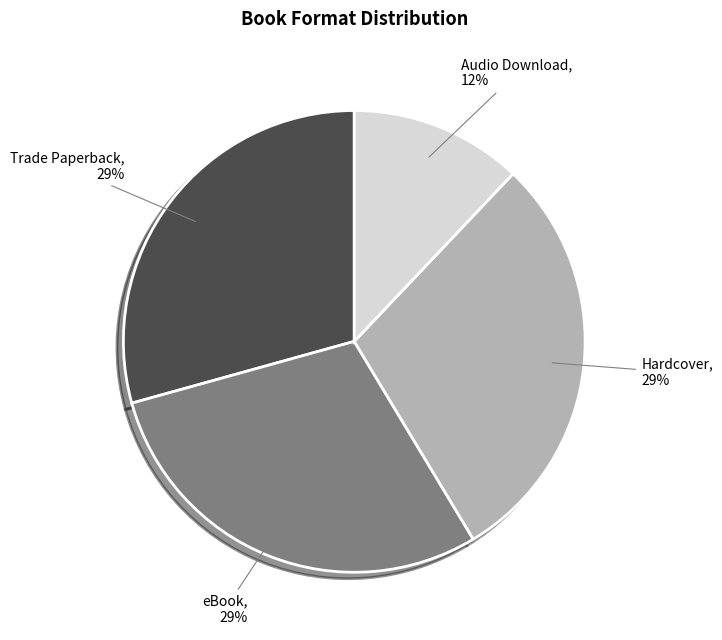

How many slices are in this pie chart?

4